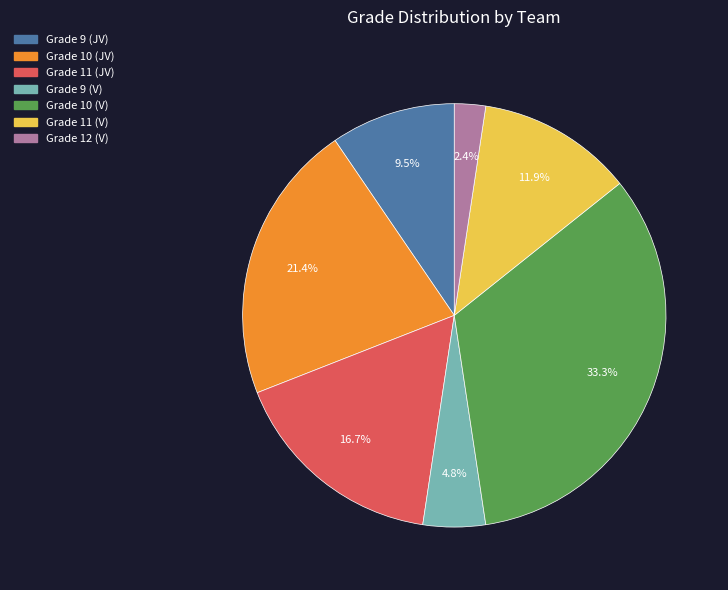

What is the largest slice in the pie chart?

Grade 10 (V)